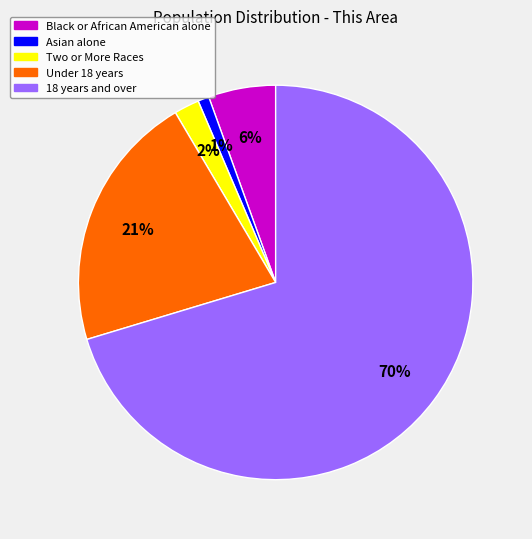

To the nearest percent, what is the combined percentage of Two or More Races and Black or African American alone?

8%